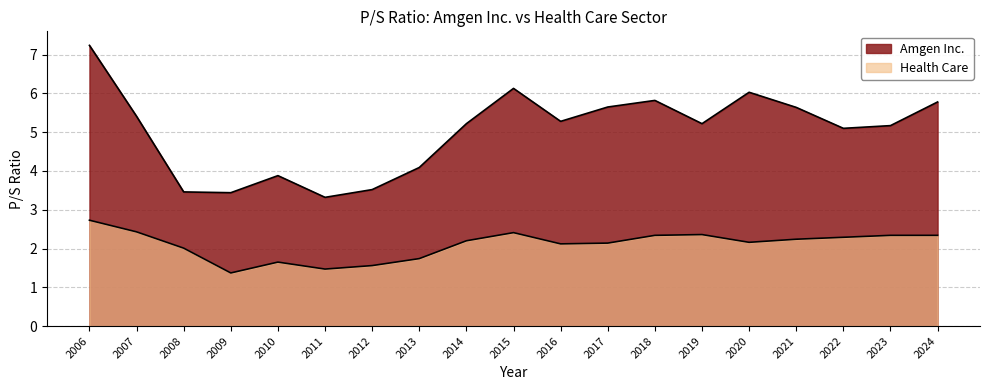

What is the sum of all Amgen Inc. values?

95.4